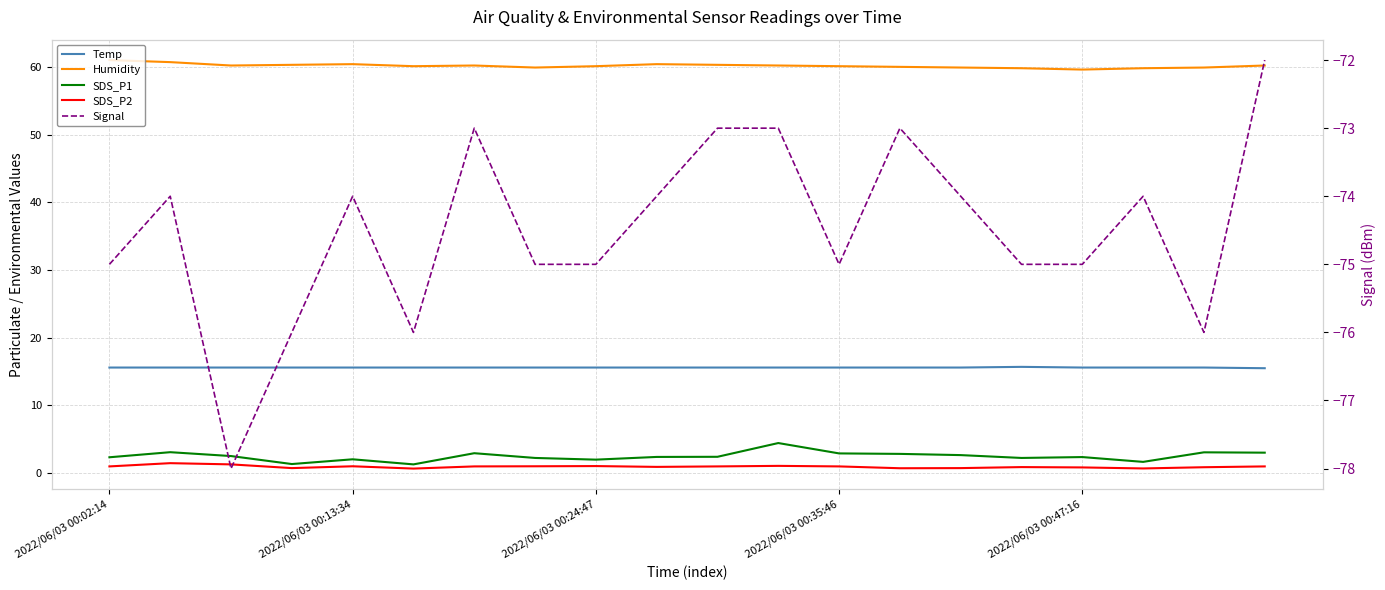

What position from the right is 5?

15